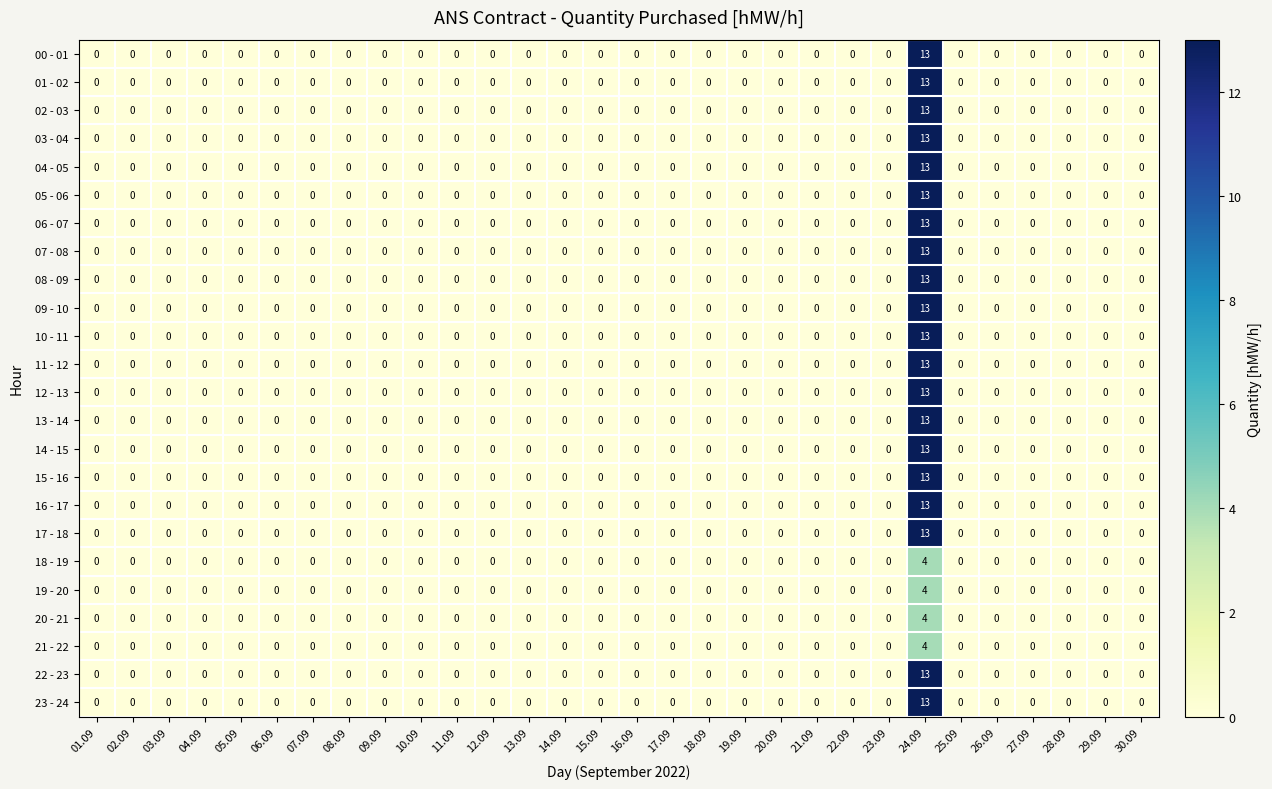

Which label corresponds to the largest value in the chart?

24.09